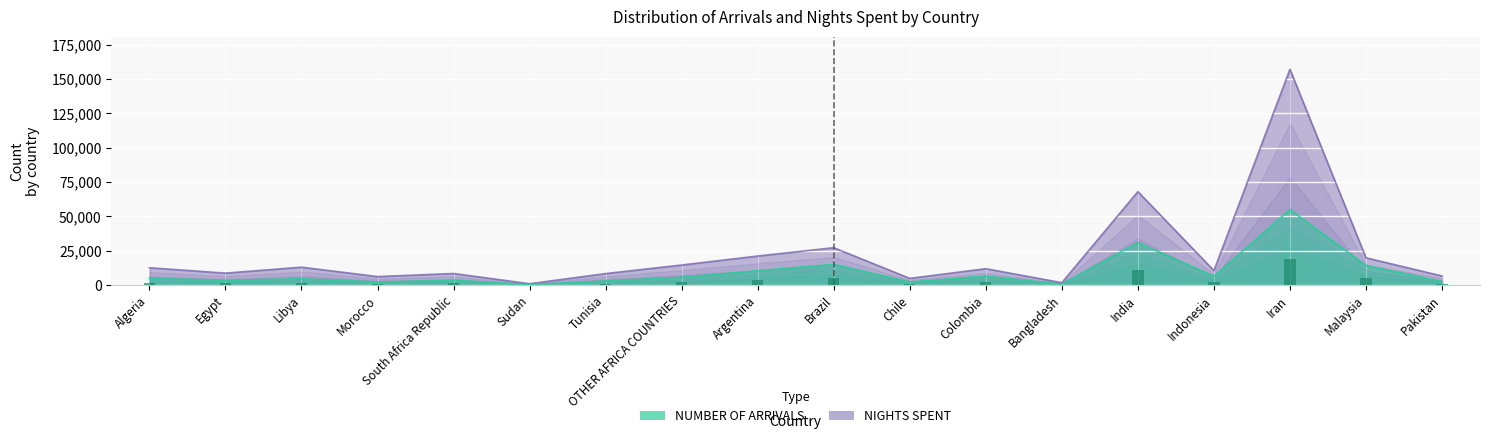

How many groups of bars are there?

18